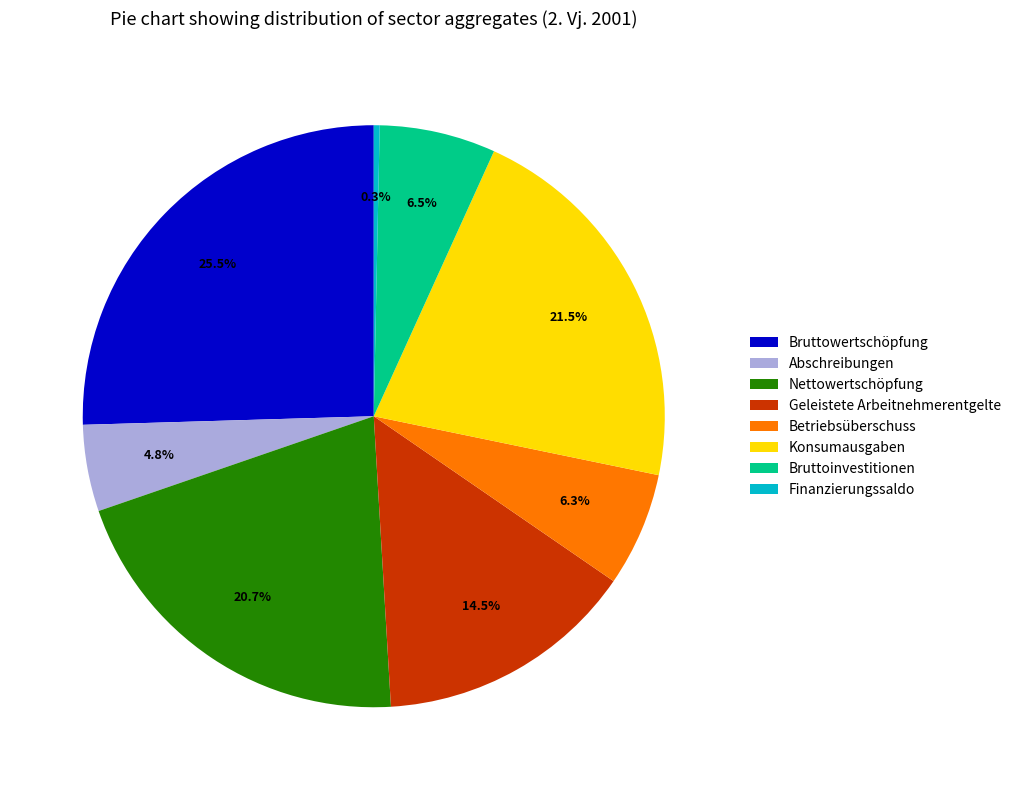

Which category has the biggest portion of the pie?

Bruttowertschöpfung